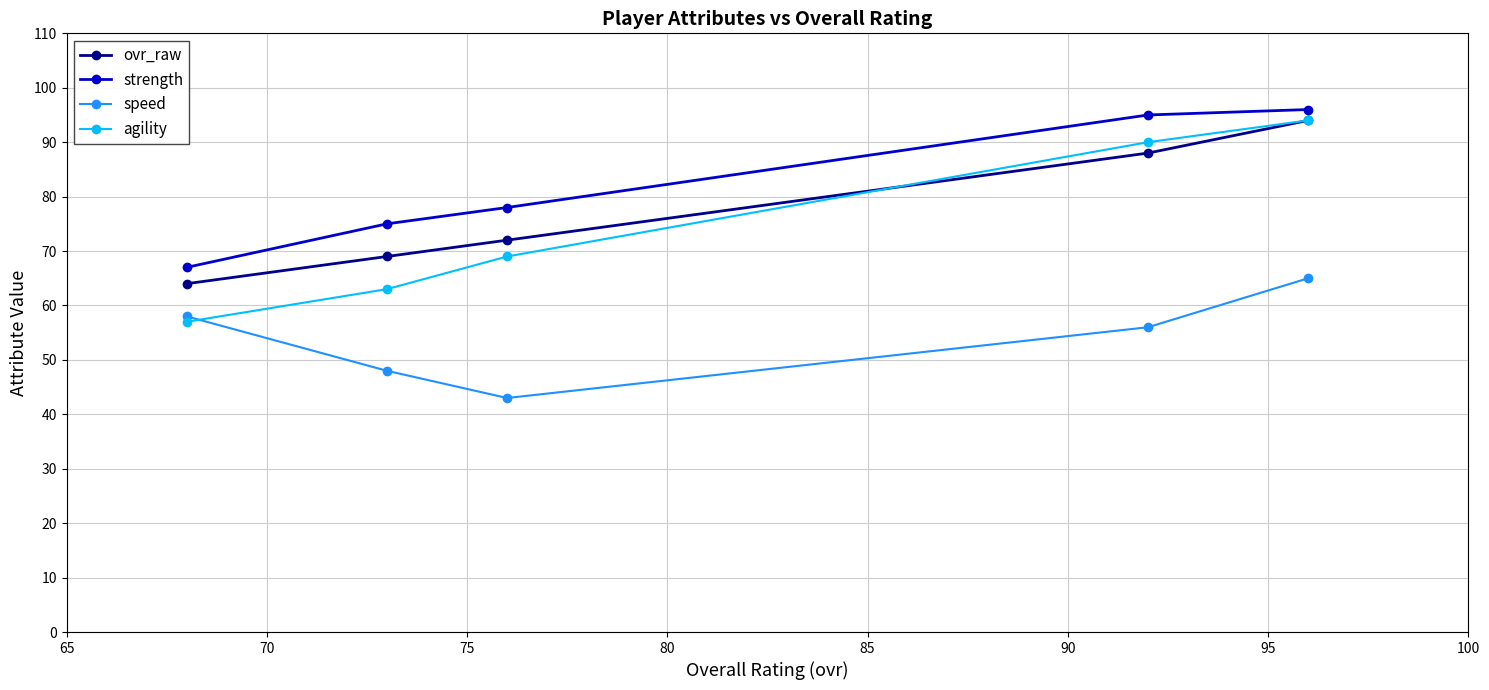

What is the difference between the second highest and second lowest values in the ovr_raw series?

19